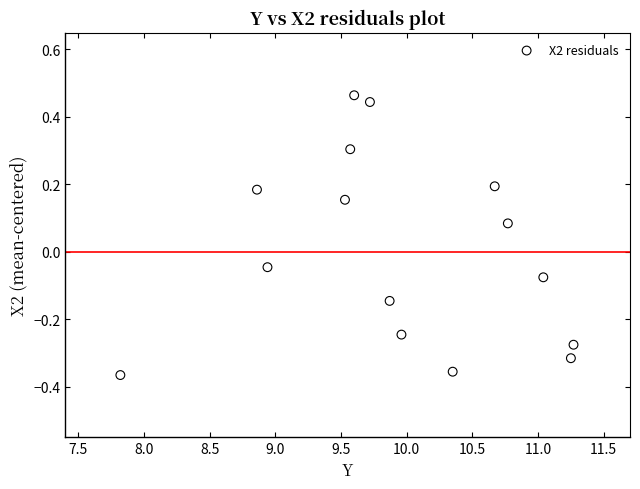

What is the range of Y values (max minus min)?

0.8